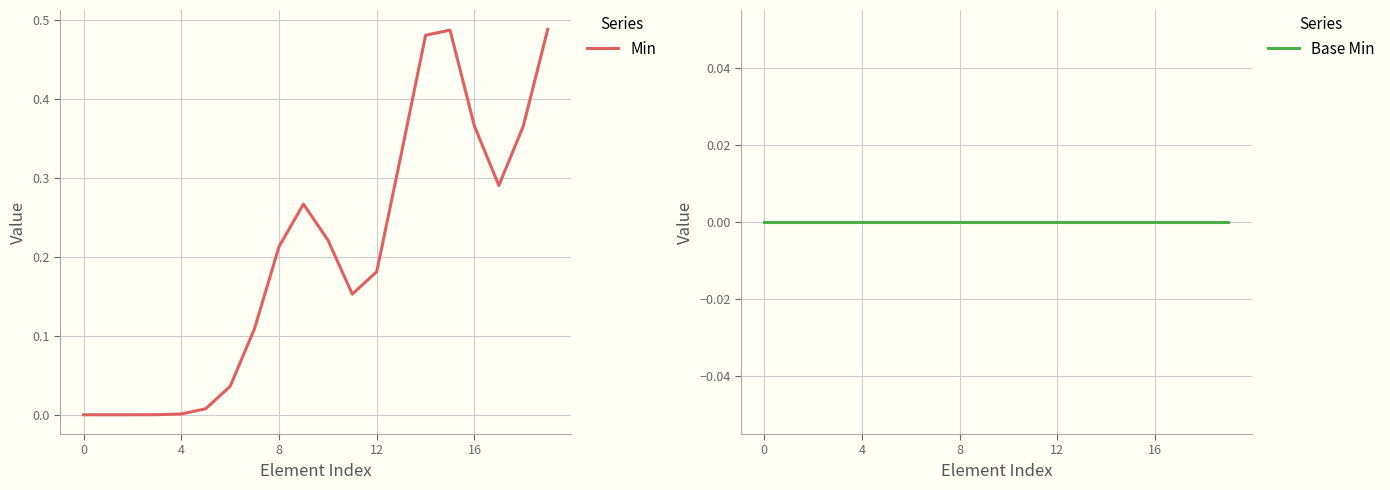

True or false: Min has more than 0 interior local peaks.

True